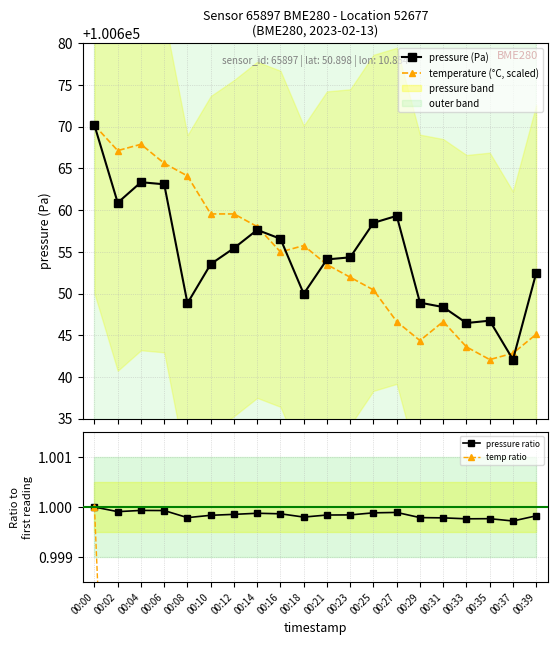

At how many categories does at least one series exceed 50226?

20